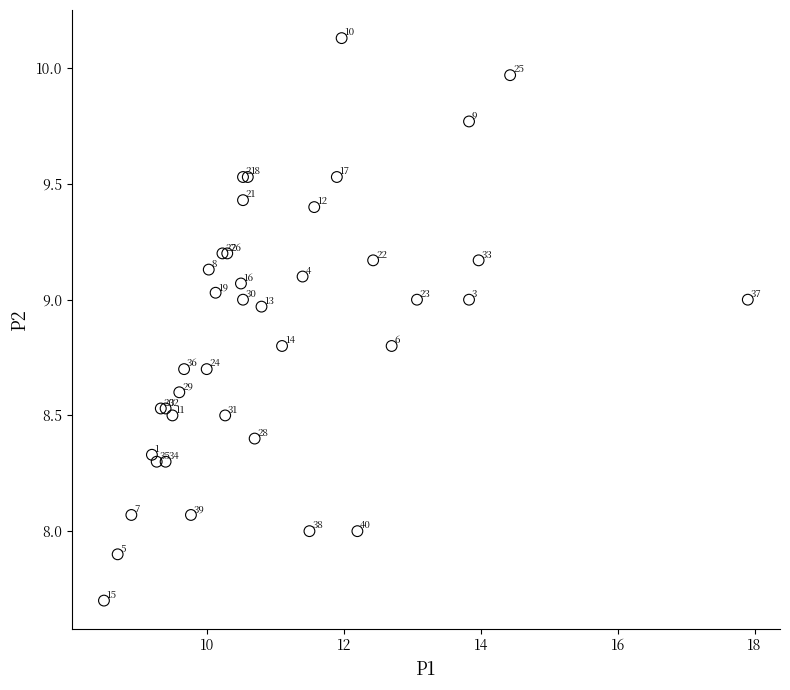

What Y value in the scatter plot is closest to 8?

8.0